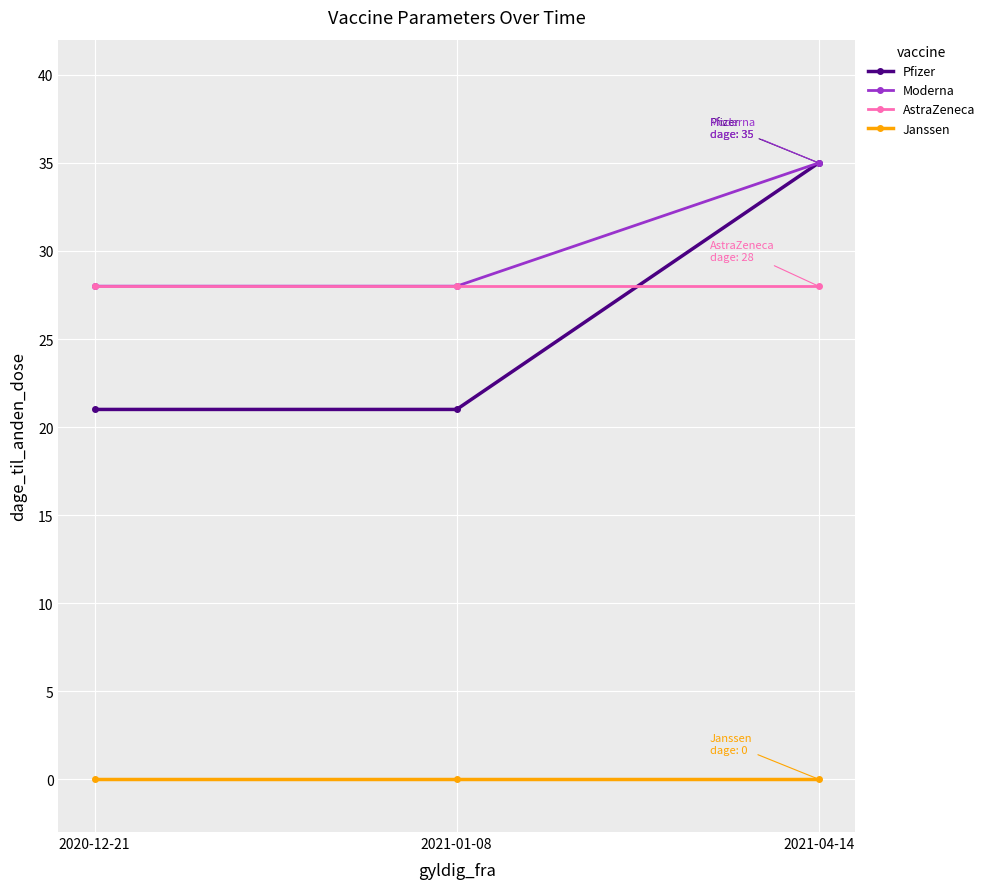

What is the sum of all AstraZeneca values?

84